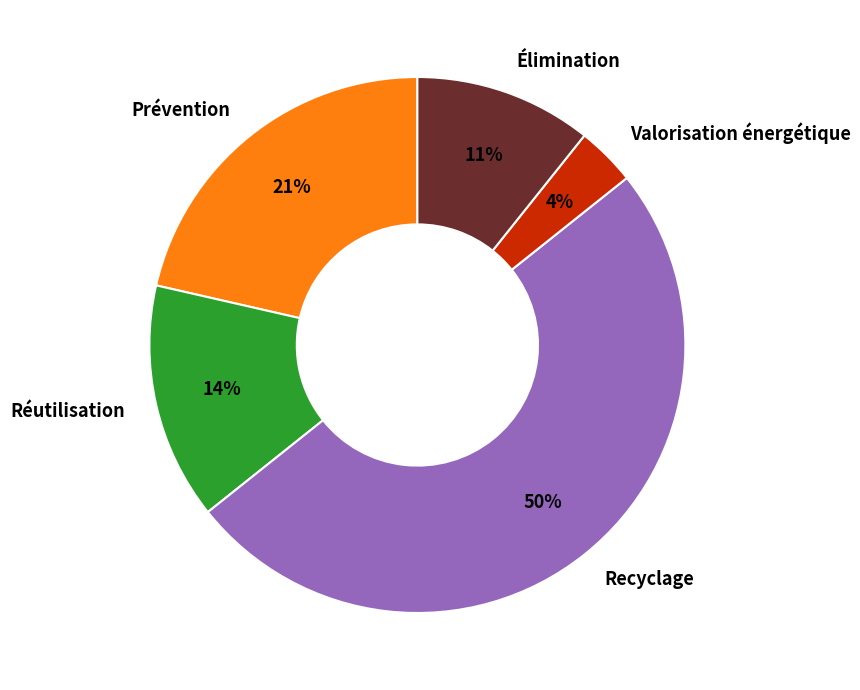

To the nearest percent, what is the difference between the largest and smallest slice percentages?

46%